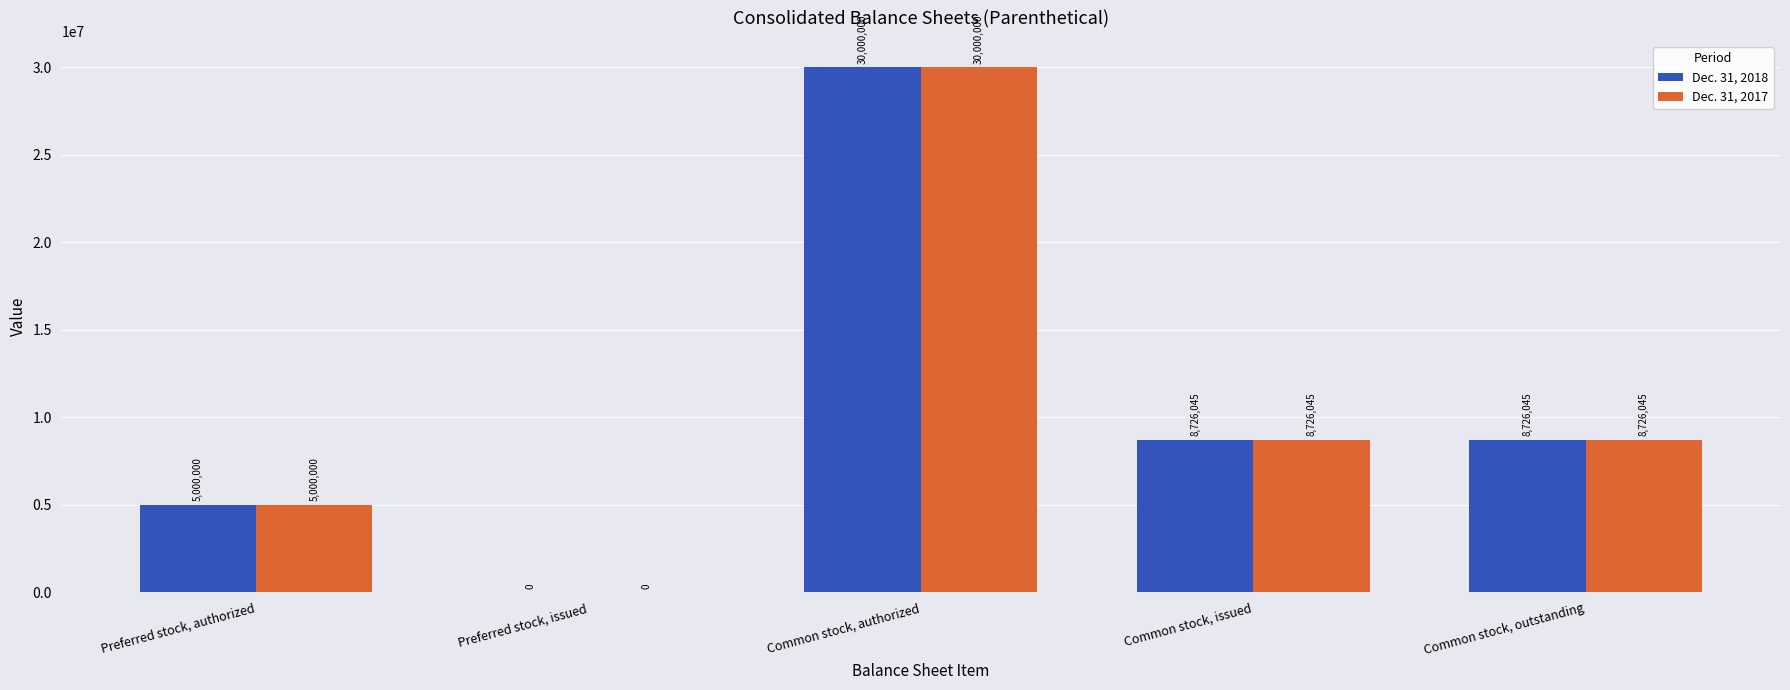

At which category does the chart reach its peak across all series?

Common stock, authorized